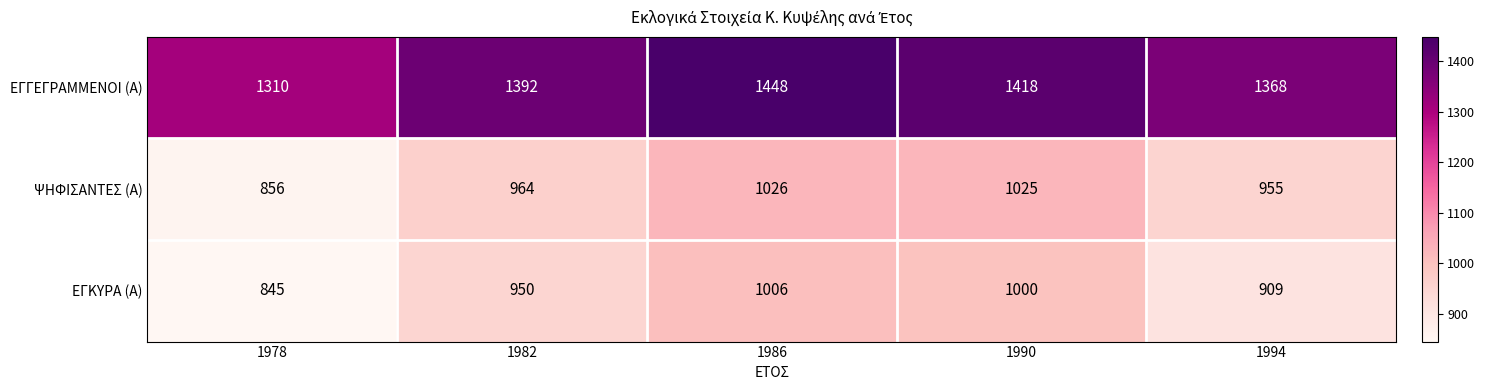

What value does the ΕΓΓΕΓΡΑΜΜΕΝΟΙ (Α) series have at 1994, to the nearest 5?

1370